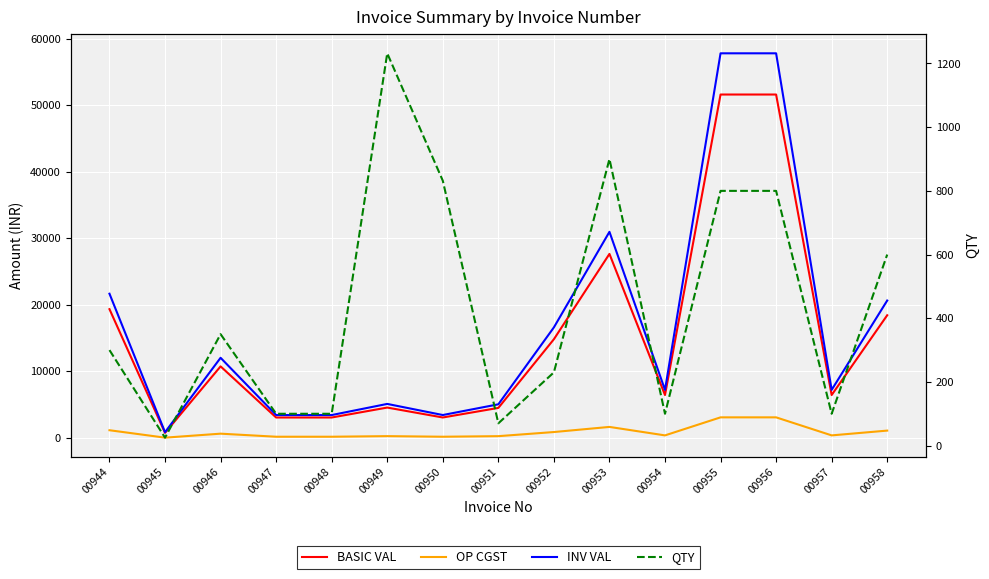

Reading left to right, what are all the values shown in this chart?

BASIC VAL: 19365.0	768.8	10762.5	3075.0	3075.0	4570.7	3078.4	4518.5	14846.5	27675.0	6455.0	51640.0	51640.0	6455.0	18450.0
OP CGST: 1161.9	46.1	645.8	184.5	184.5	274.2	184.7	271.1	890.8	1660.5	387.3	3098.4	3098.4	387.3	1107.0
INV VAL: 21688.8	861.0	12054.0	3444.0	3444.0	5119.2	3447.8	5060.7	16628.1	30996.0	7229.6	57836.8	57836.8	7229.6	20664.0
QTY: 300.0	25.0	350.0	100.0	100.0	1232.0	832.0	70.0	230.0	900.0	100.0	800.0	800.0	100.0	600.0